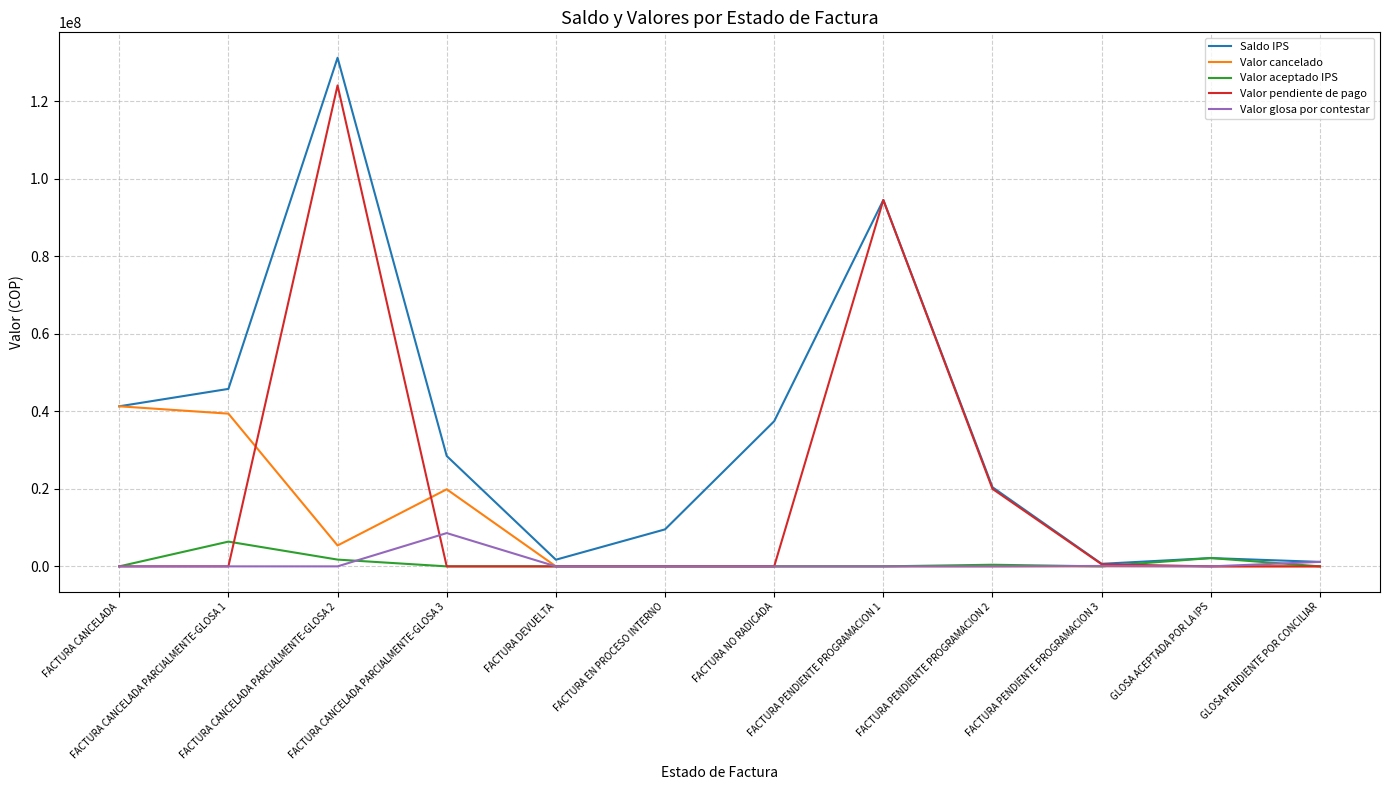

What is the spread (max minus min) of values at FACTURA PENDIENTE PROGRAMACION 3?

658480.0